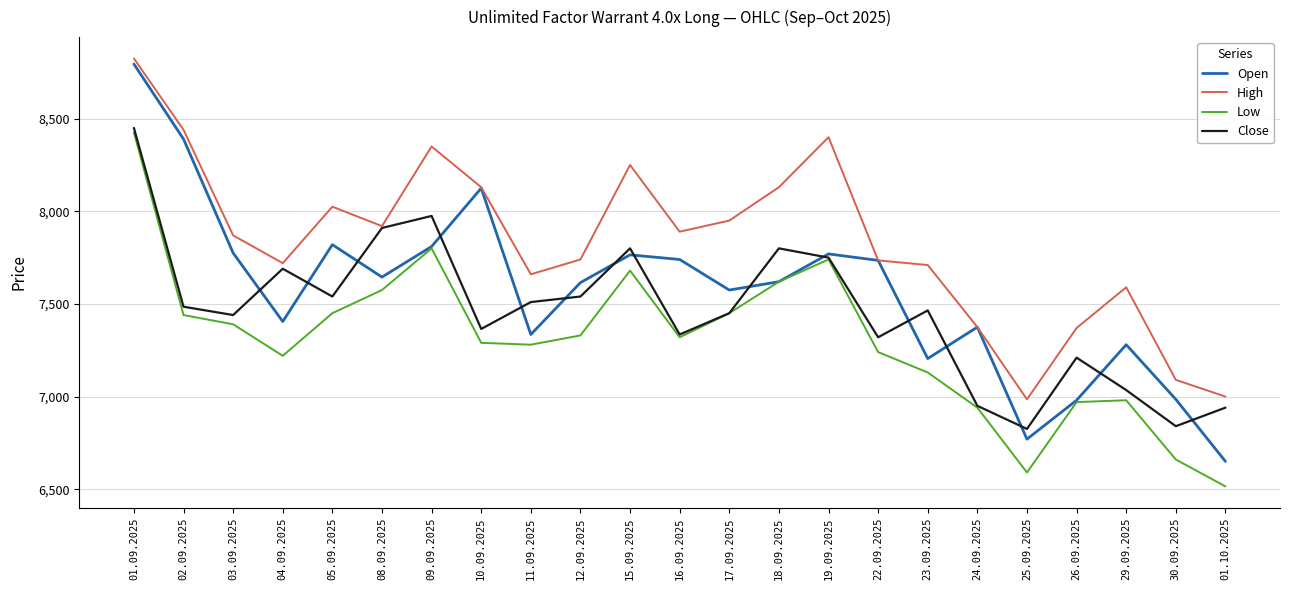

The Low series shows 7220 at 04.09.2025. True or false?

True